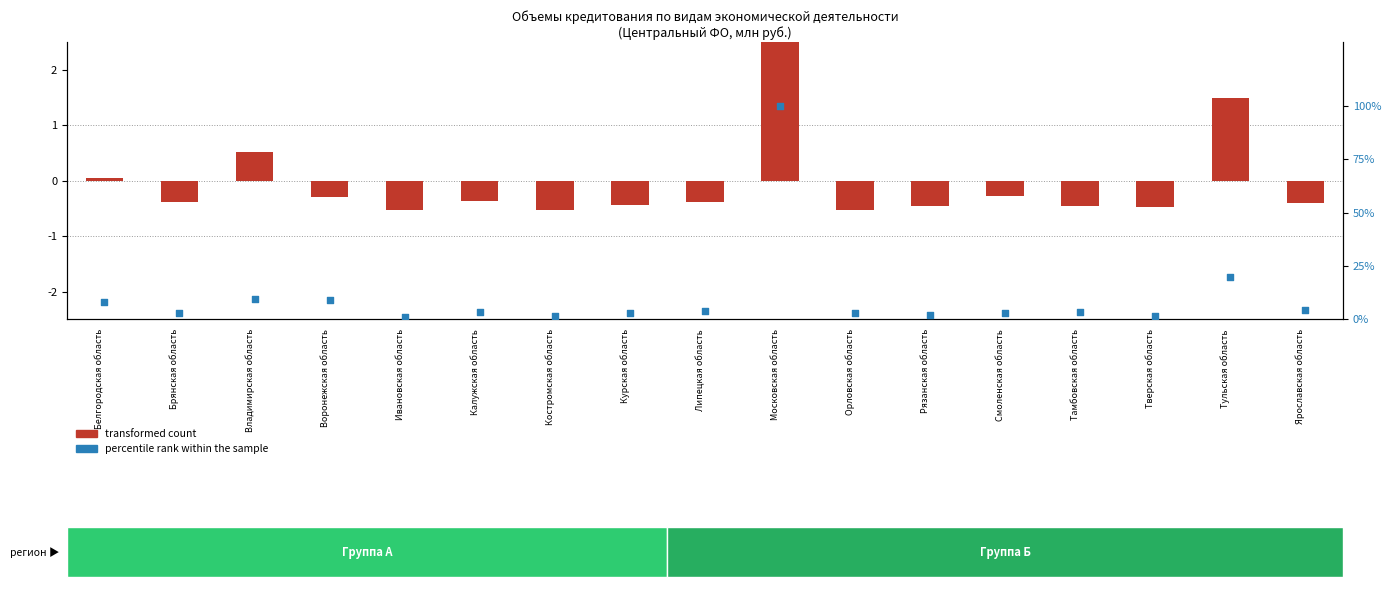

Which series has the widest spread of Y values?

percentile rank within the sample